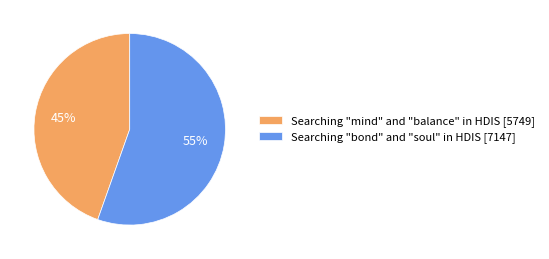

Does any single category account for the majority?

Yes